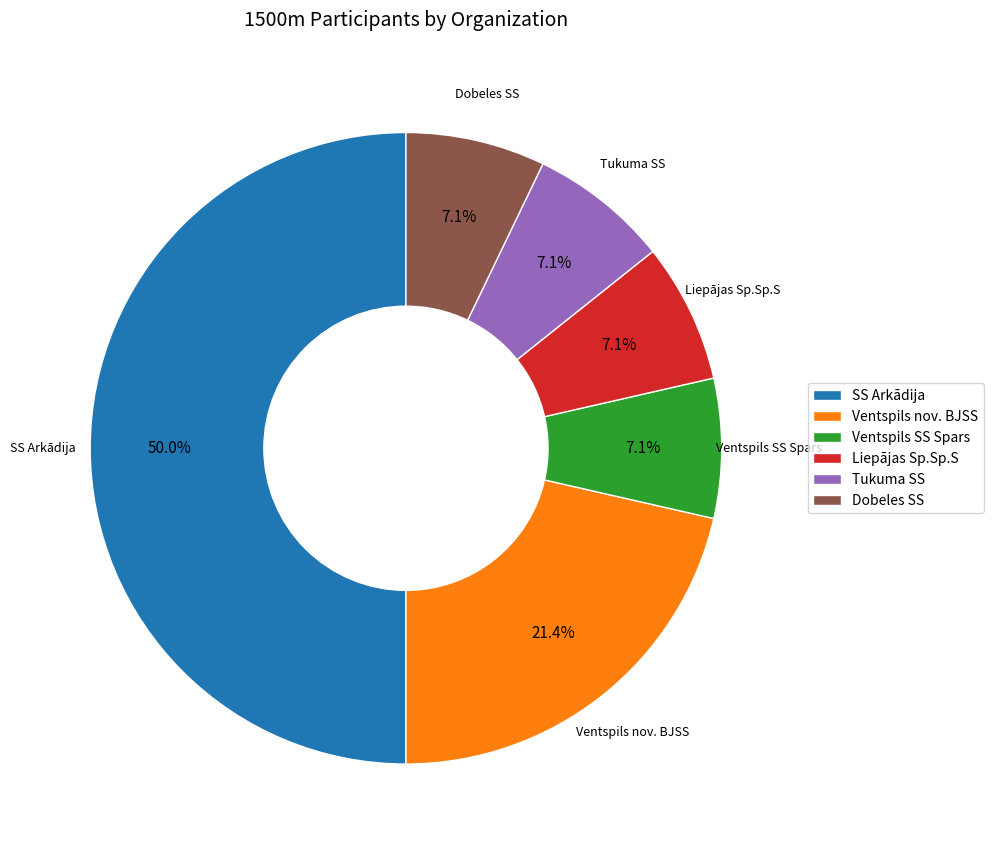

How much of the chart is everything except Liepājas Sp.Sp.S?

92.9%